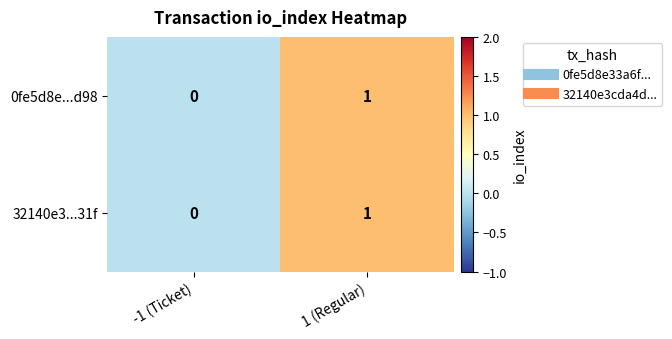

Reading left to right, list all the values displayed in this chart.

0fe5d8e...d98: 0	1
32140e3...31f: 0	1